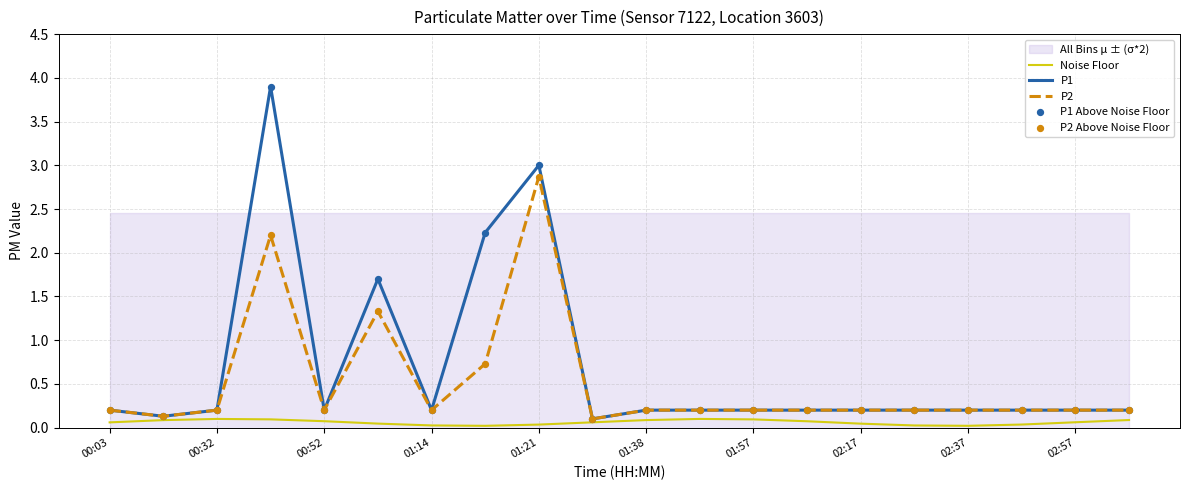

Which series reaches the minimum Y coordinate?

Noise Floor